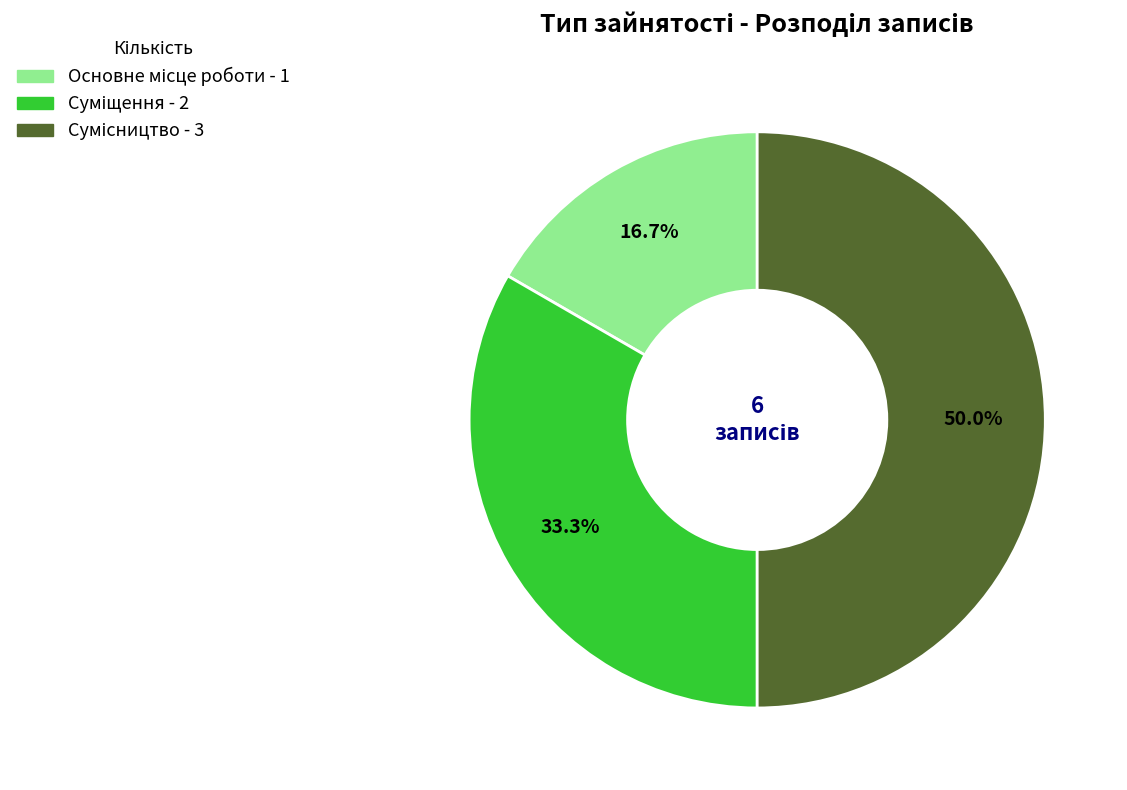

How many slices are in this pie chart?

3